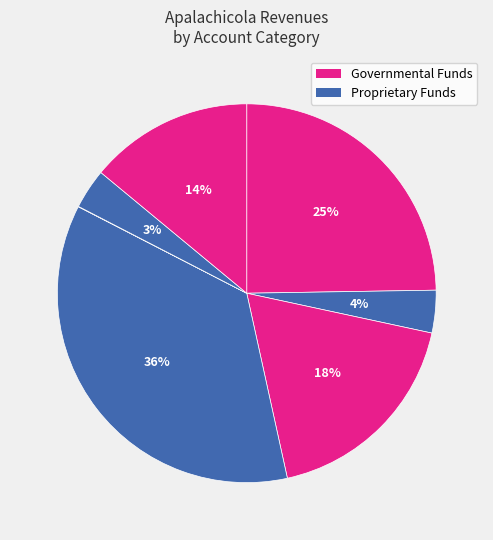

How many segments does this pie chart have?

7